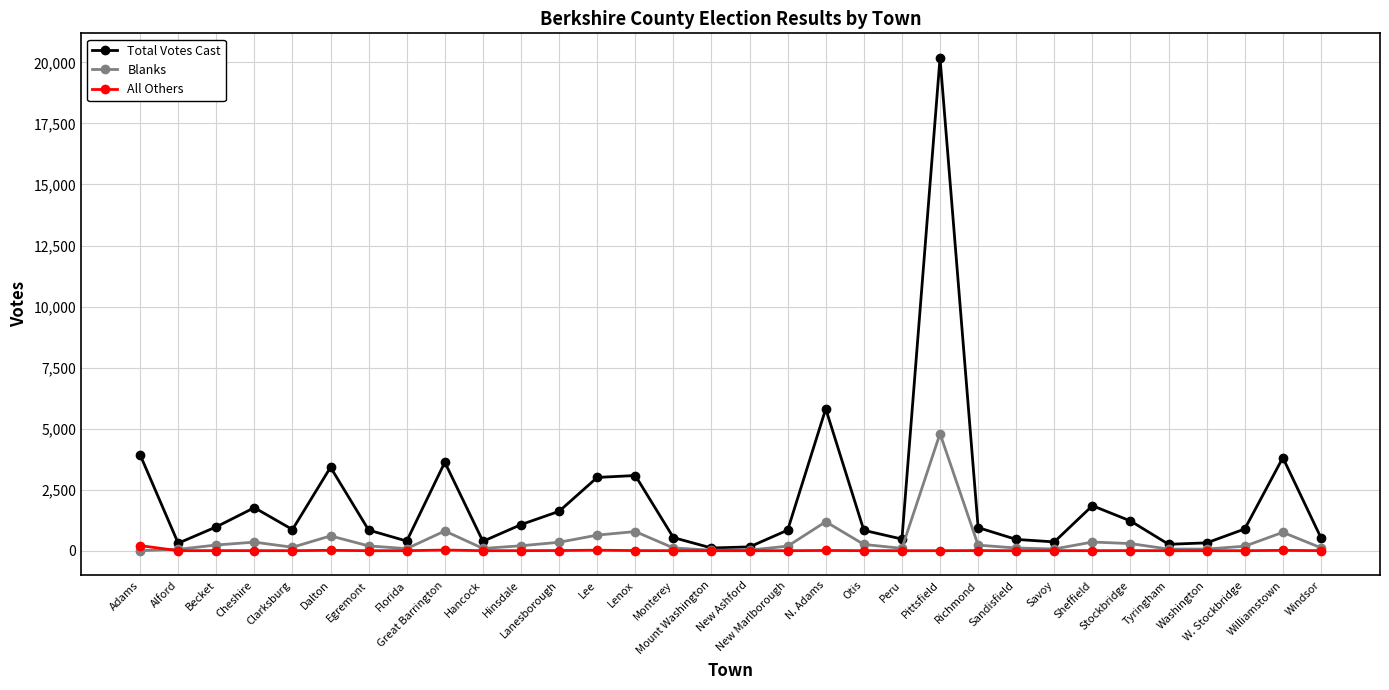

Where does the Blanks series first go above 195?

Becket